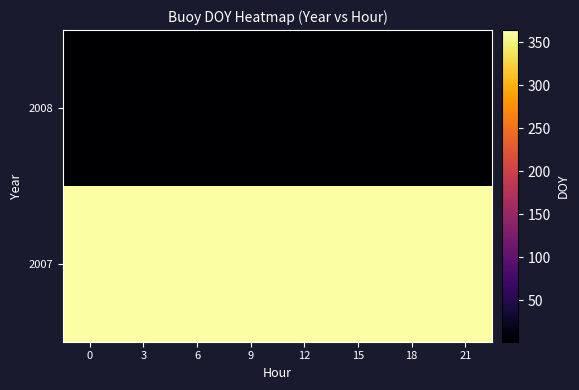

Which label corresponds to the largest value in the chart?

9